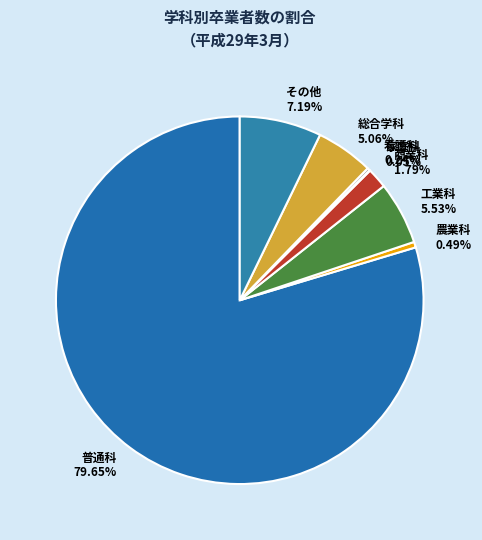

To the nearest percent, what portion does 商業科 represent?

2%